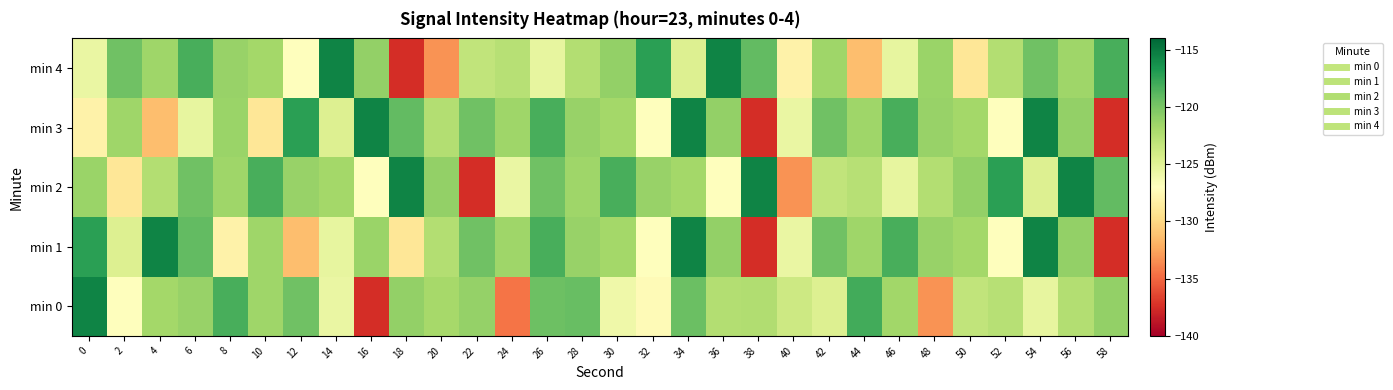

Which series has the widest spread of values?

min 1